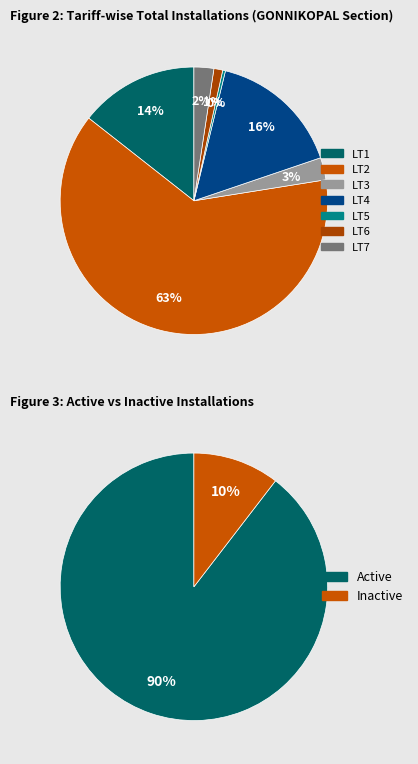

Is LT3 the majority of the pie?

No